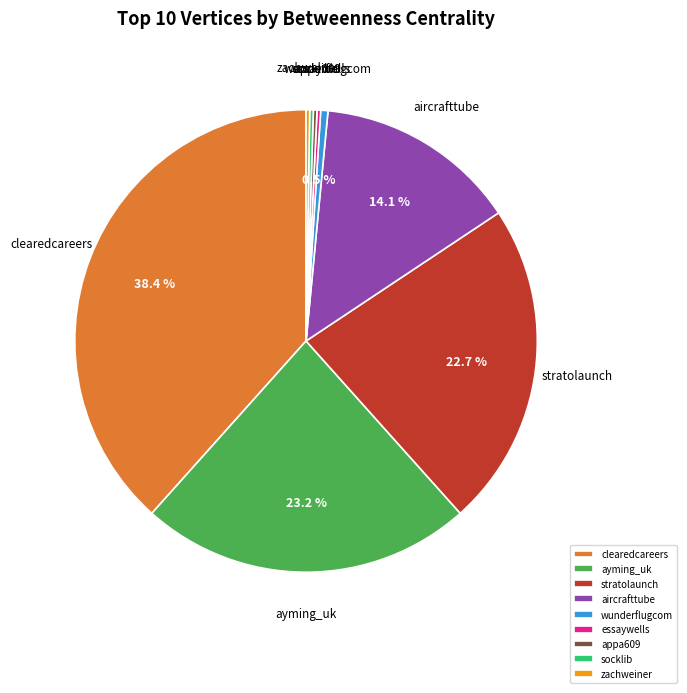

Is it true that ayming_uk is 23% of the pie?

True